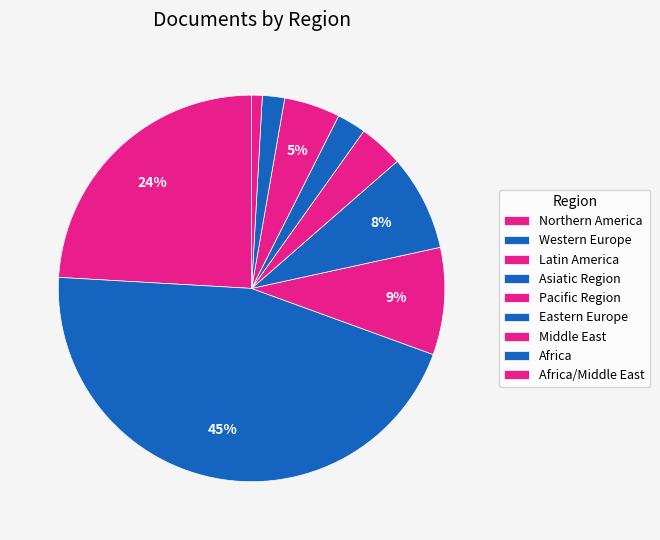

What is the smallest slice in the pie chart?

Africa/Middle East